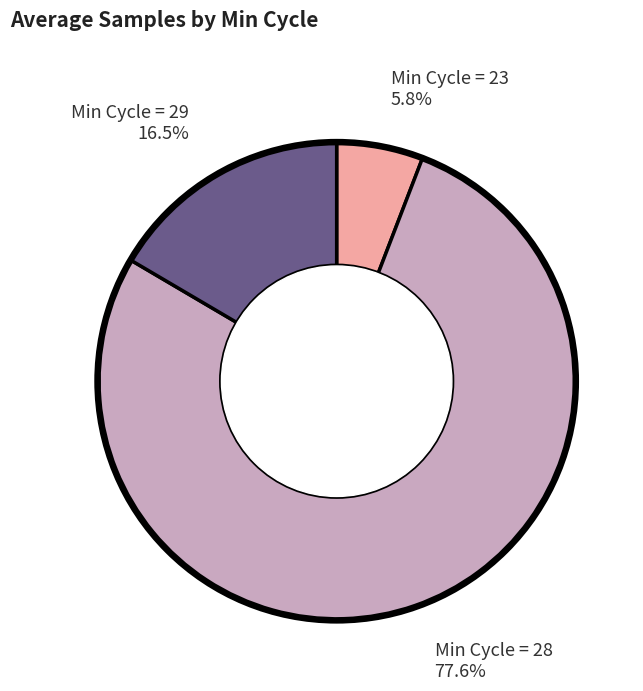

Is there a majority slice in this chart?

Yes